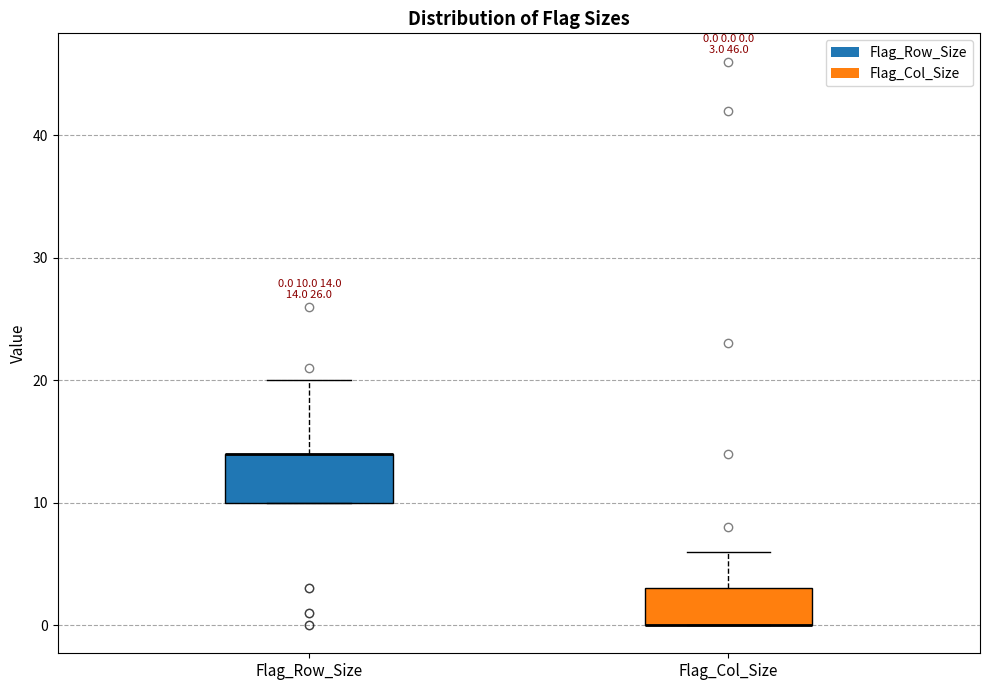

Comparing the boxes themselves (not the whiskers), which one is the tallest?

Flag_Row_Size